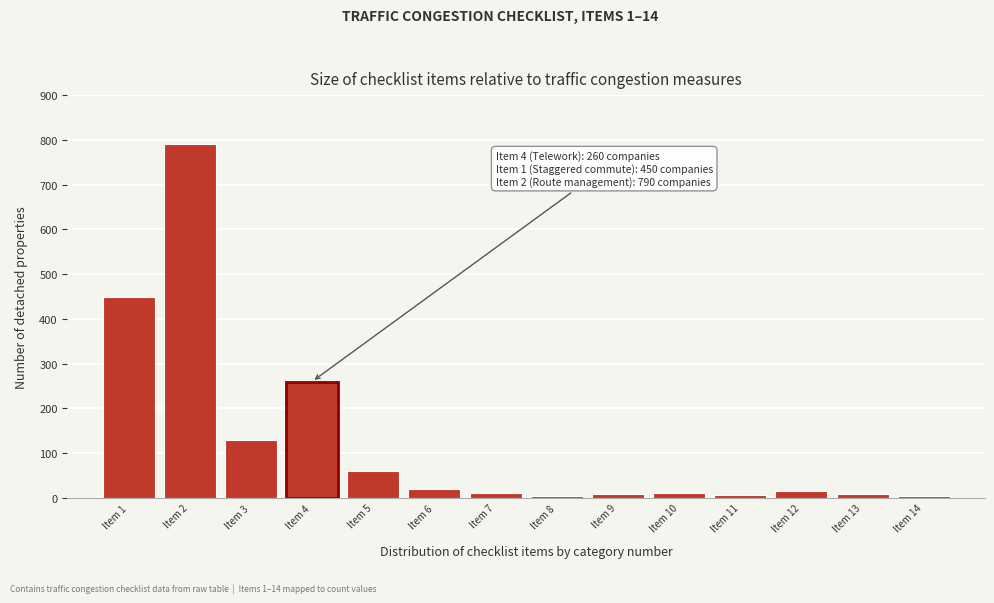

At which category does the chart reach its peak across all series?

Item 2